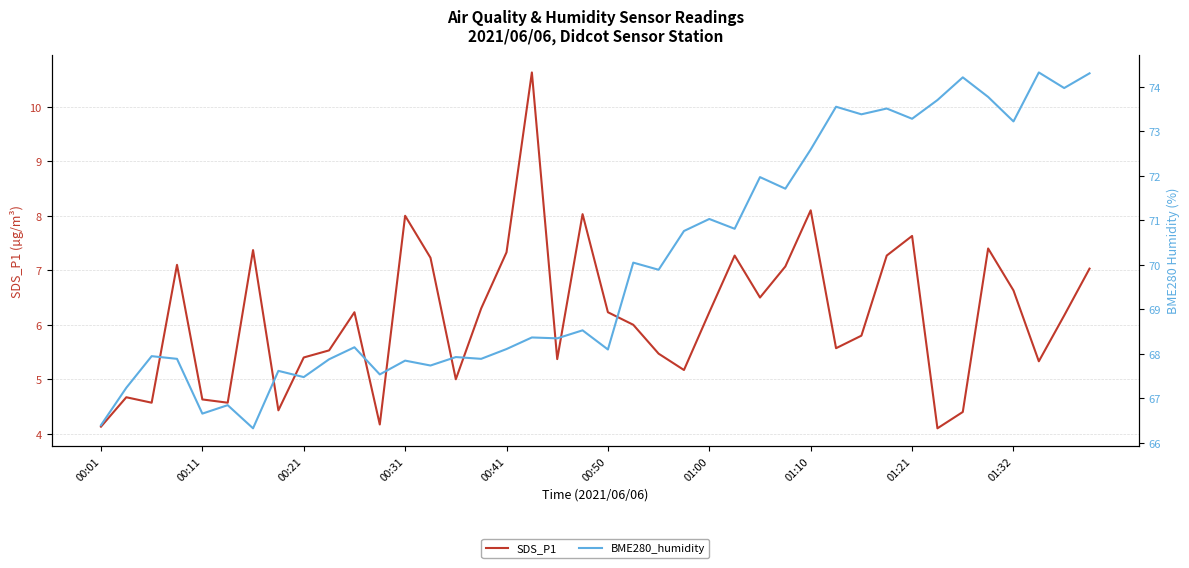

True or false: BME280_humidity and SDS_P1 cross at least once.

False